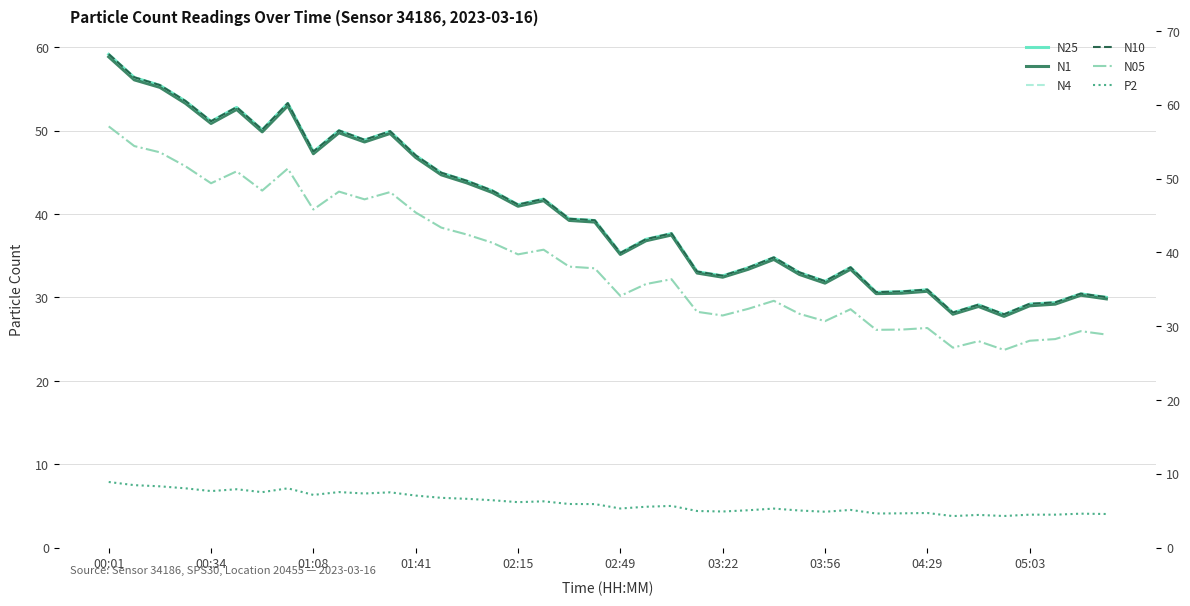

What is the sum of the N10 values at 02:15 and 11?

101.1